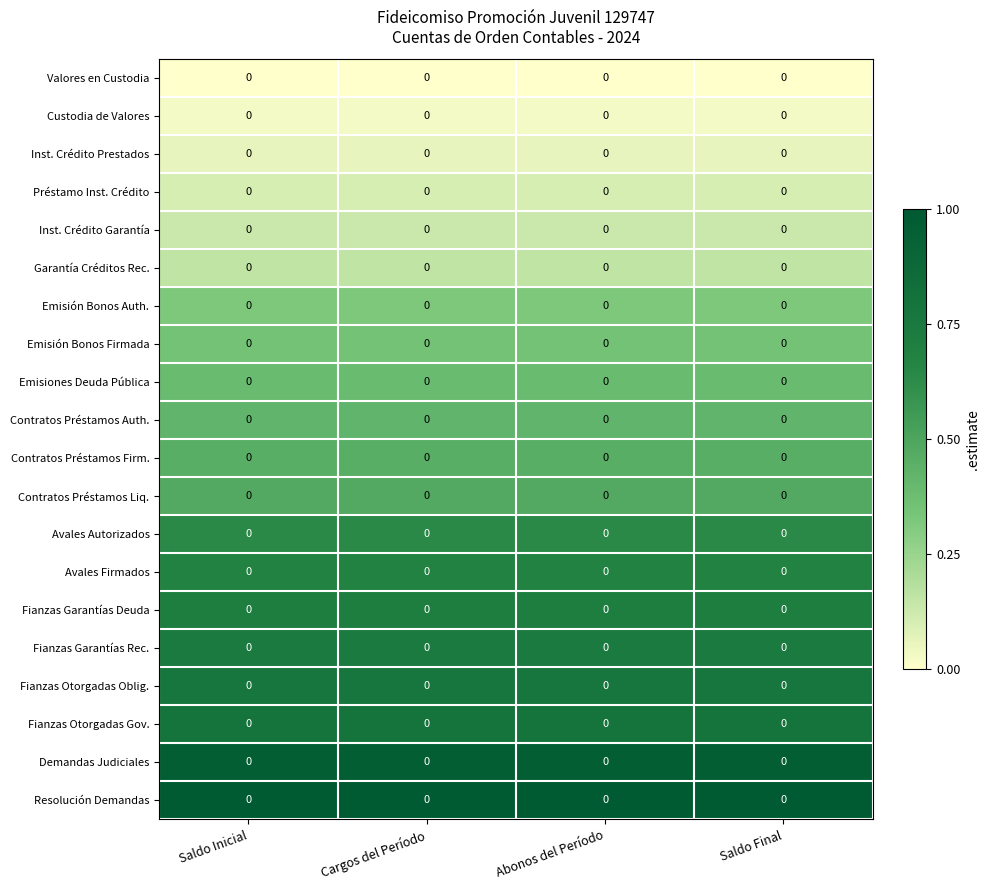

At how many categories does at least one series exceed 0?

4